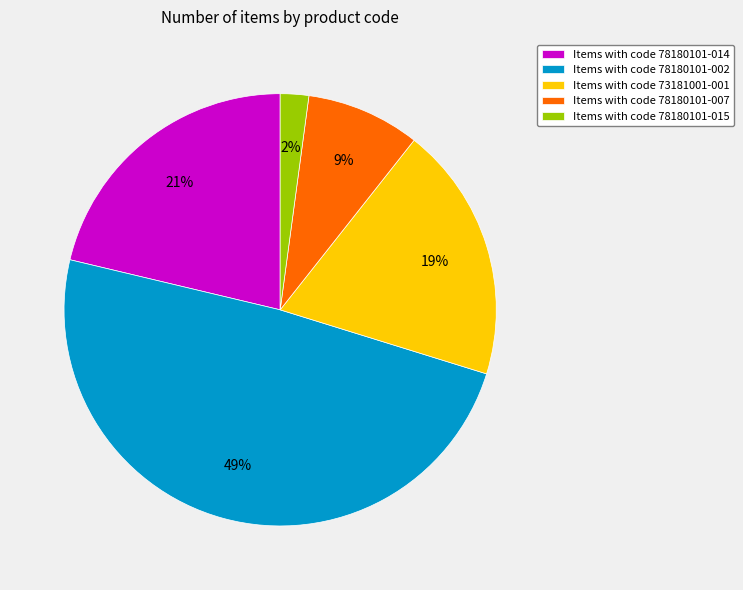

True or false: Items with code 73181001-001 accounts for 33% of the total.

False